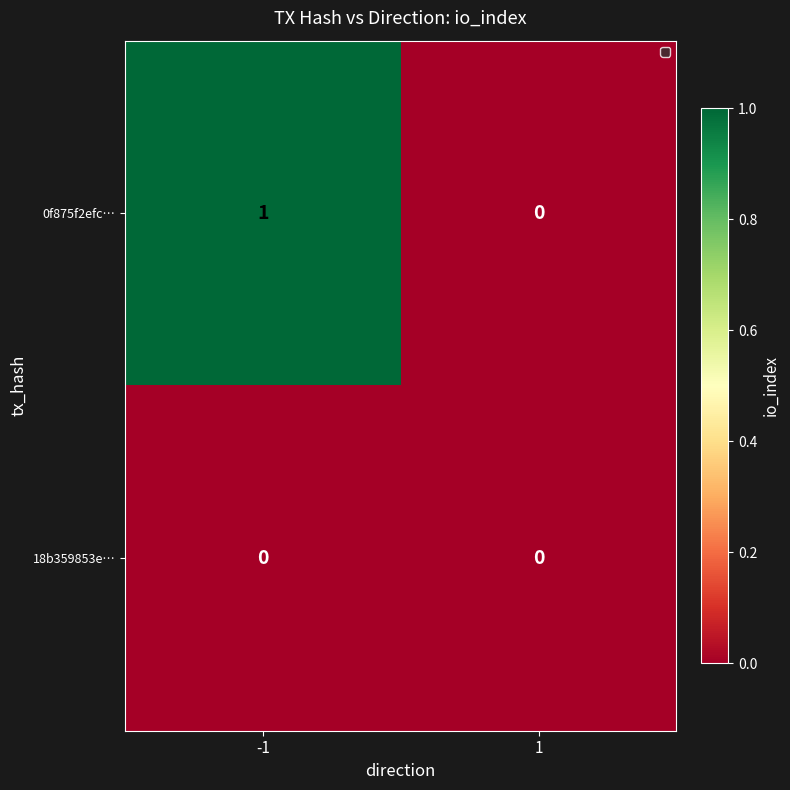

At which label does 18b359853e… reach its minimum?

-1